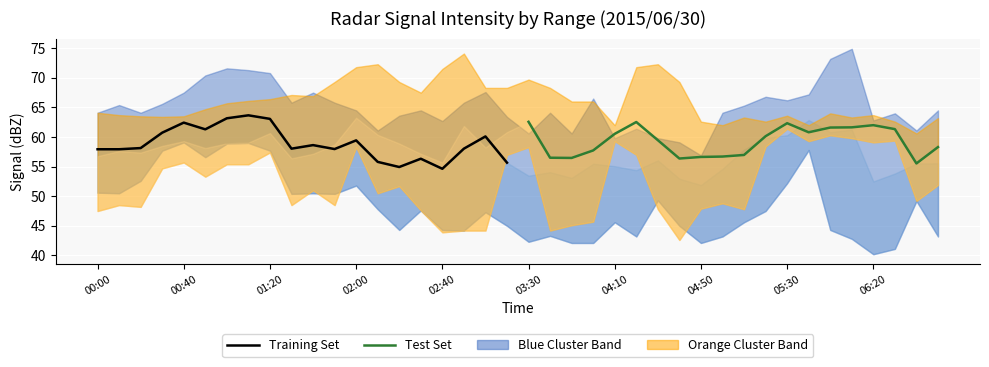

Is this an area chart (filled region under the line)?

No